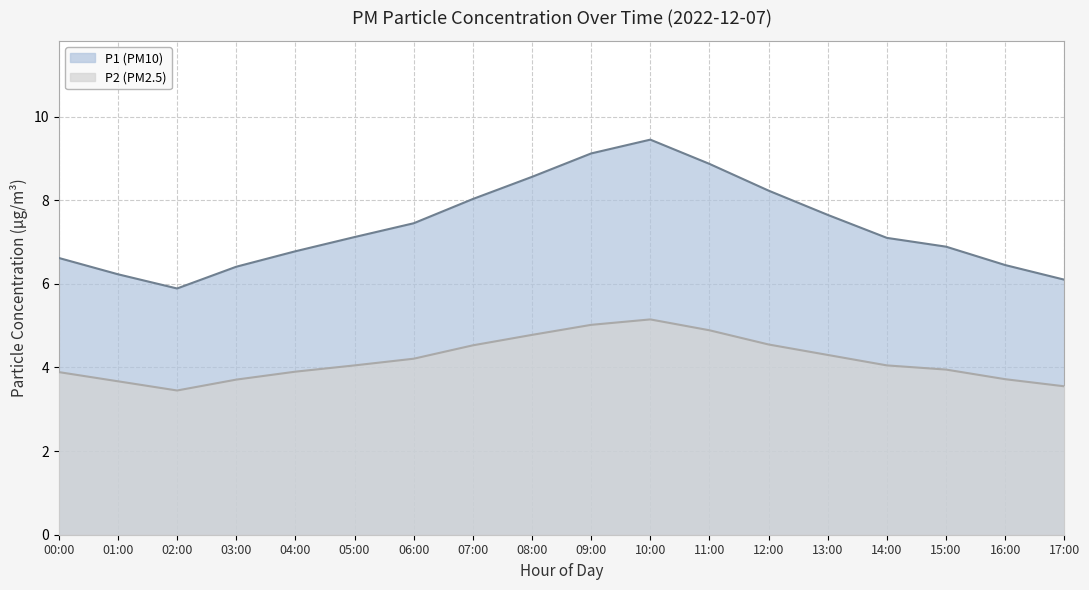

What are all the series names shown in the legend?

P1 (PM10), P2 (PM2.5)